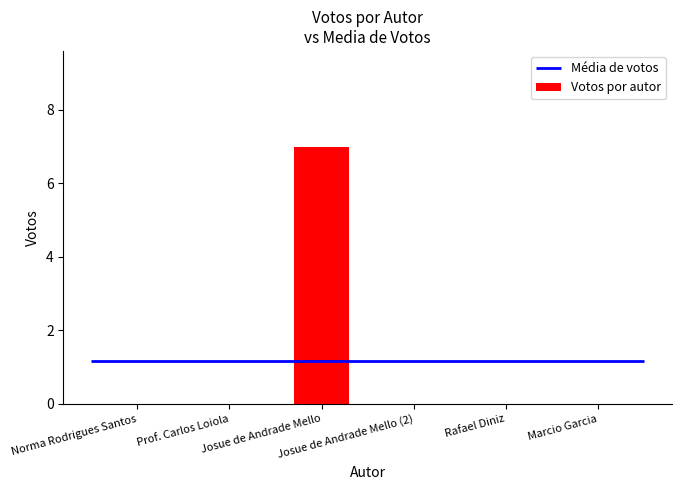

List the labels in order of value, smallest first.

Norma Rodrigues Santos, Prof. Carlos Loiola, Josue de Andrade Mello (2), Rafael Diniz, Marcio Garcia, Josue de Andrade Mello